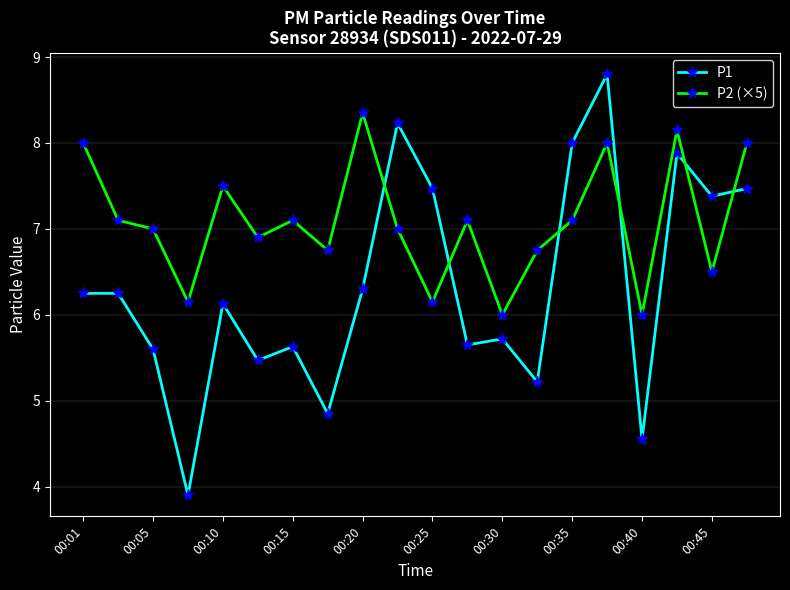

True or false: P1 has more than 1 points higher than both neighbors.

True